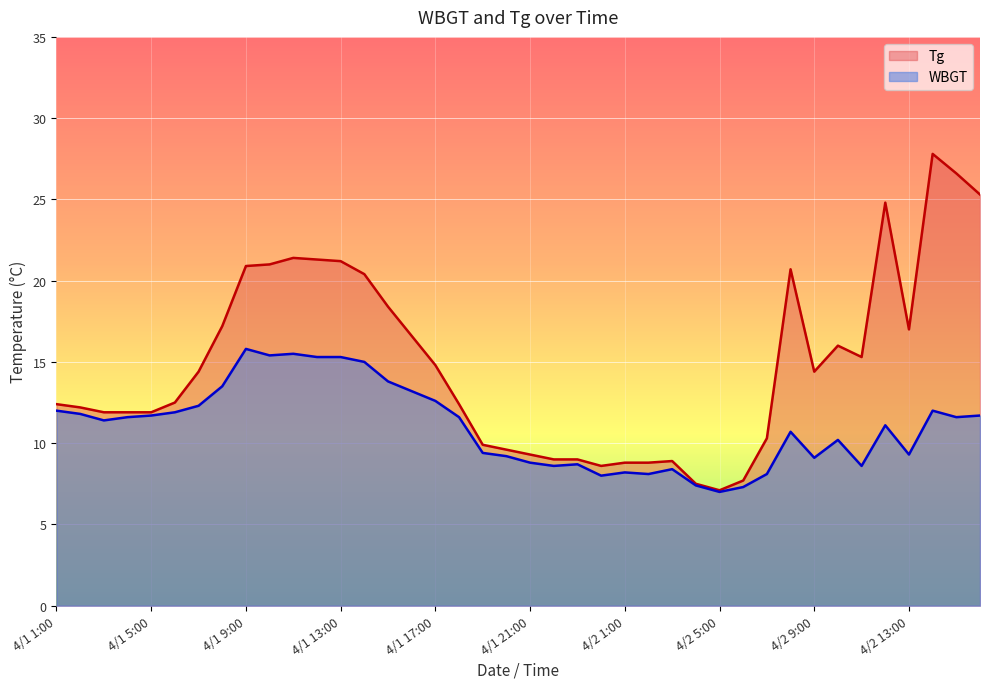

True or false: Tg and WBGT intersect in this chart.

False